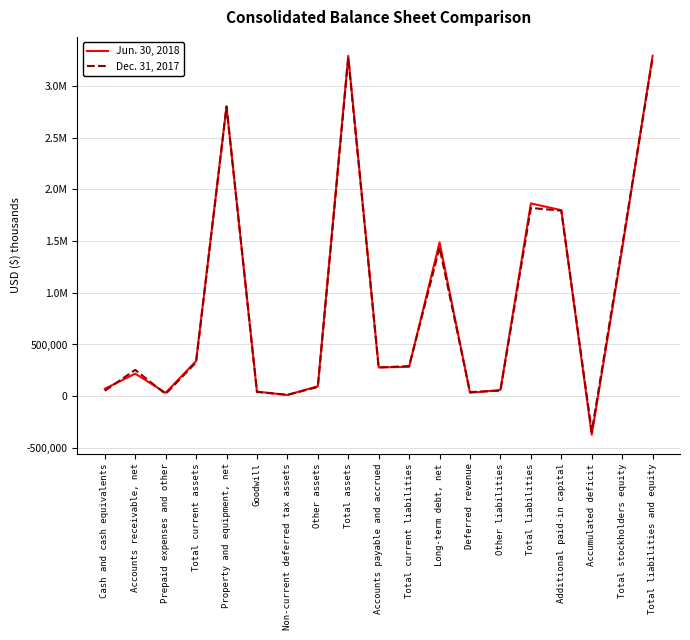

Is this an area chart (filled region under the line)?

No